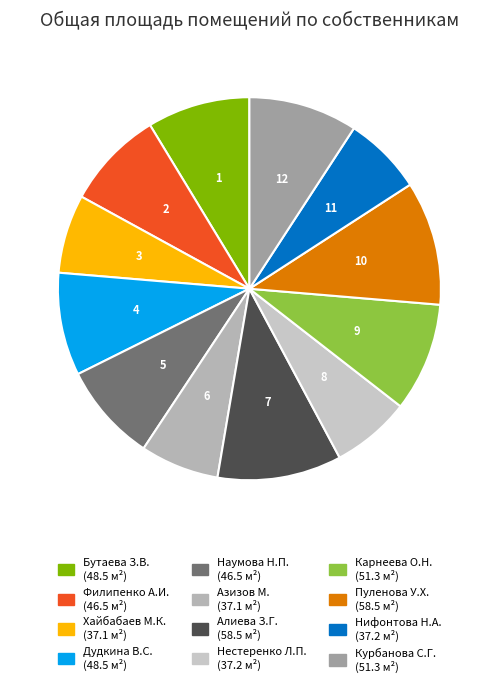

True or false: Дудкина В.С. accounts for 23% of the total.

False